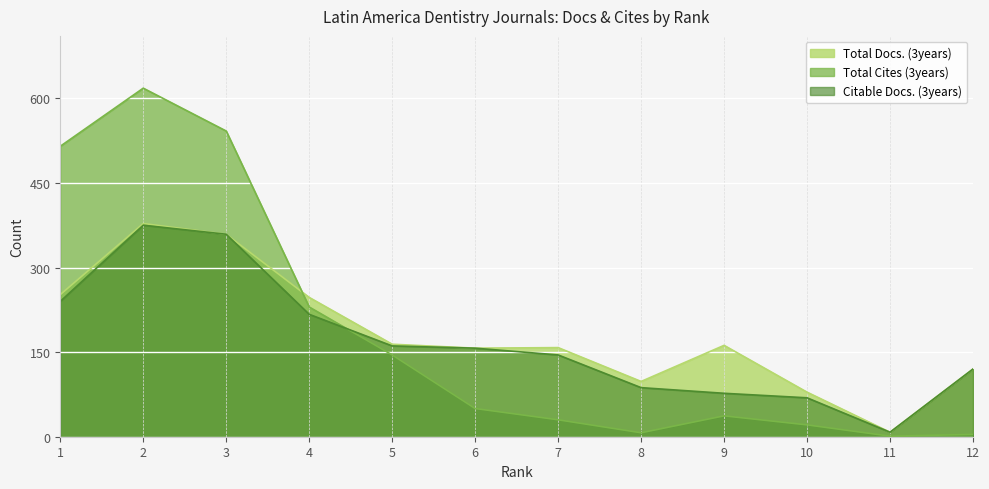

Reading left to right, transcribe all the data shown in this chart.

Total Docs. (3years): 1=252	2=378	3=359	4=247	5=164	6=157	7=158	8=98	9=162	10=79	11=8	12=120
Total Cites (3years): 1=515	2=618	3=542	4=230	5=145	6=50	7=30	8=7	9=37	10=21	11=1	12=4
Citable Docs. (3years): 1=240	2=375	3=359	4=217	5=161	6=157	7=145	8=87	9=77	10=69	11=8	12=120